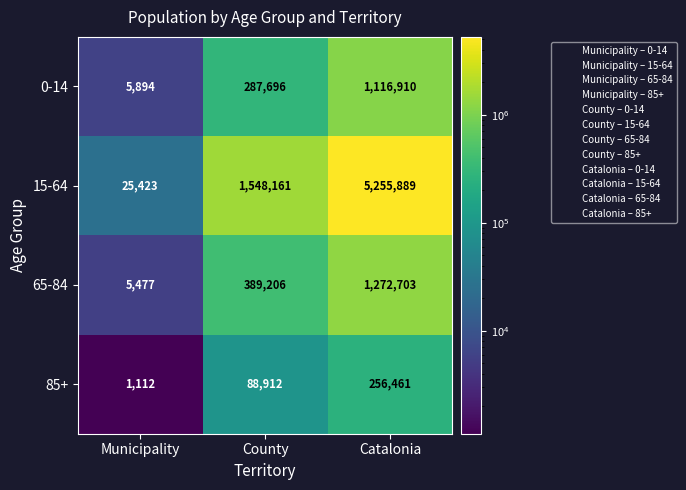

What is the difference between the highest and lowest values at Municipality?

24311